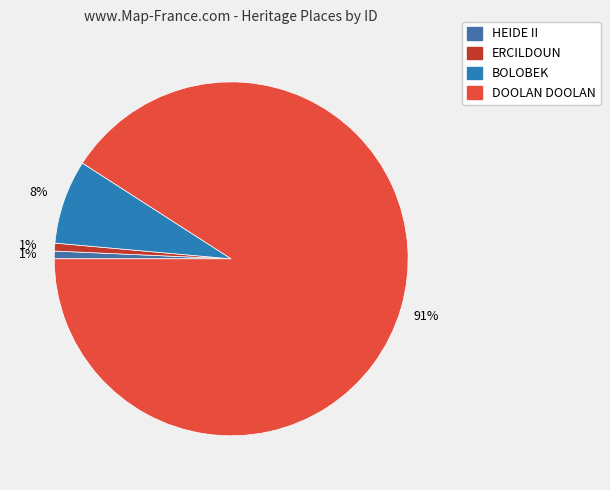

How many slices are in this pie chart?

4